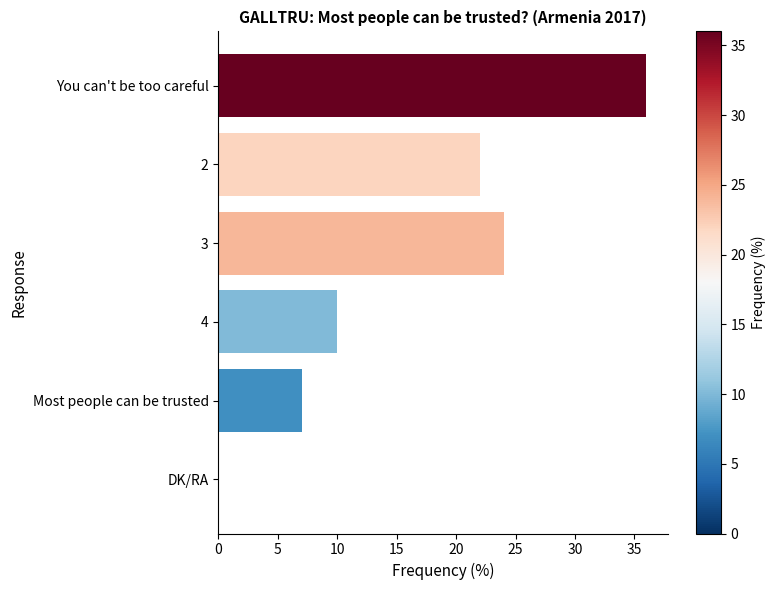

Reading bottom to top, extract all data points from this chart.

DK/RA=0	Most people can be trusted=7	4=10	3=24	2=22	You can't be too careful=36